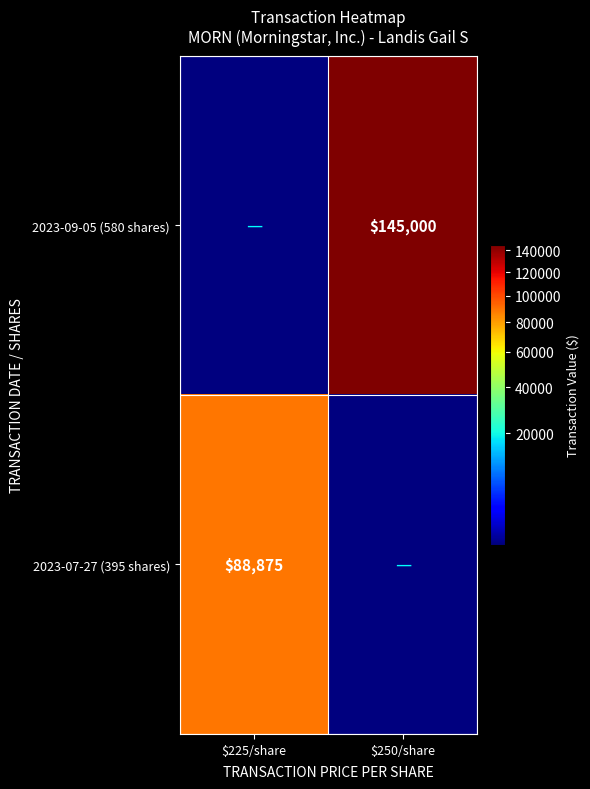

True or false: 2023-07-27 (395 shares) has a value of 117888 at $225/share.

False